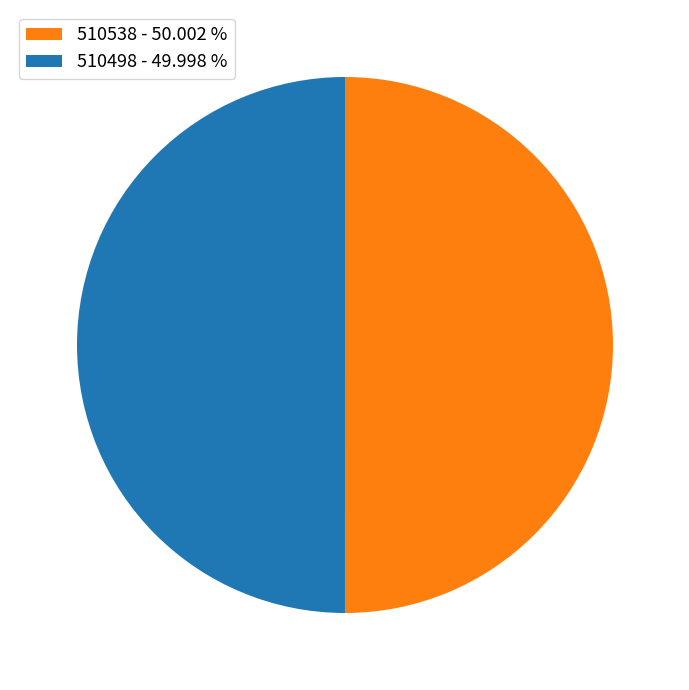

Is it true that 510498 is 50% of the pie?

True